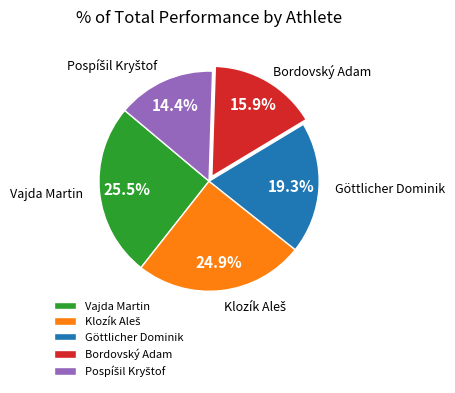

How much of the chart is everything except Vajda Martin?

74.5%